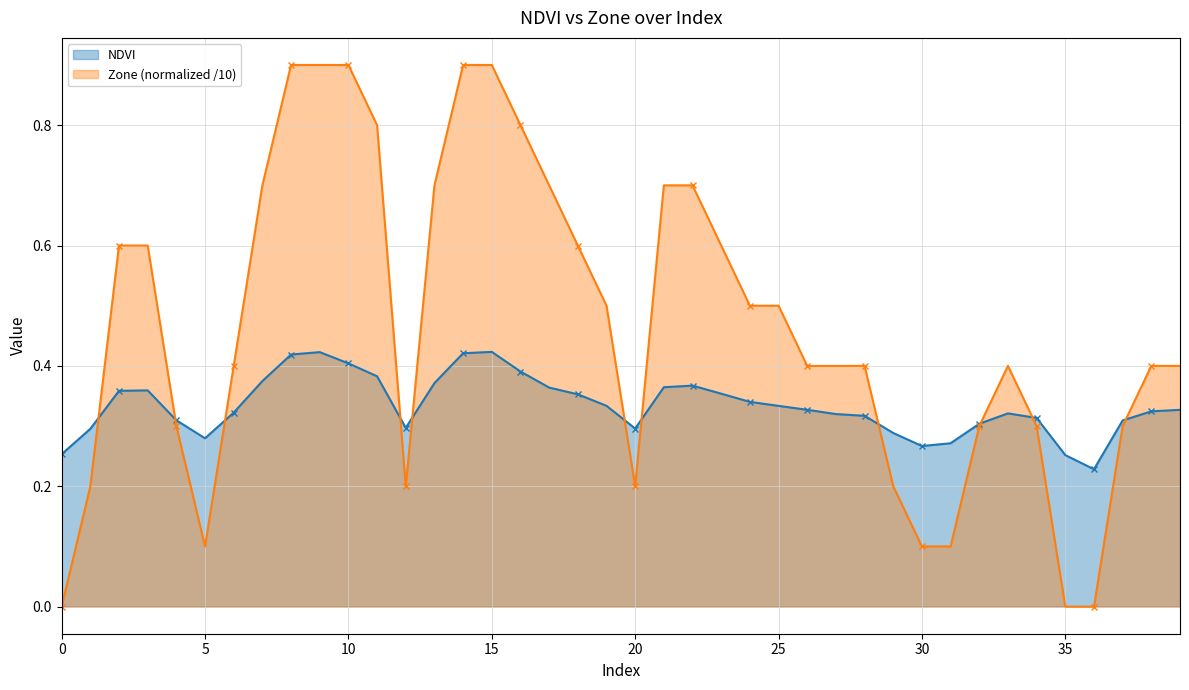

Between which two adjacent categories do NDVI and Zone first intersect?

1 and 2